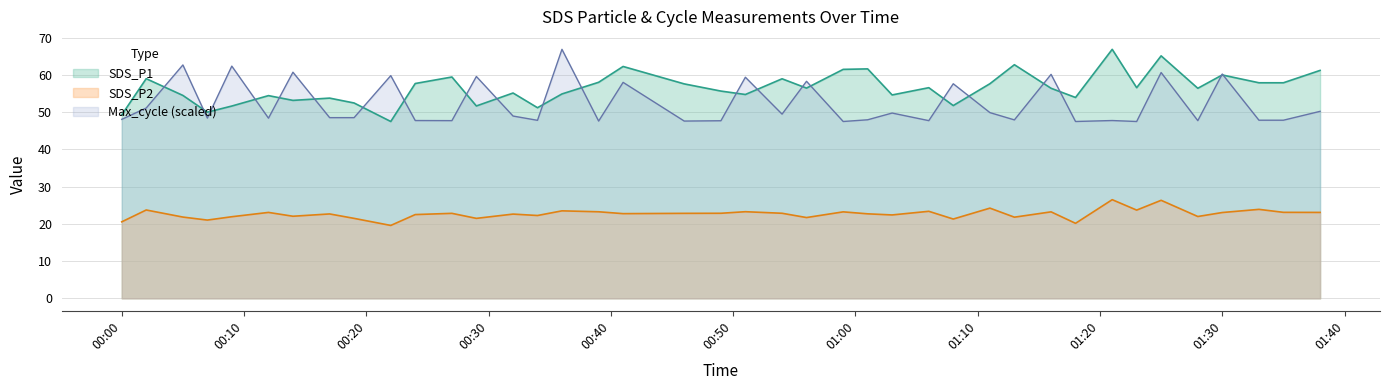

How many lines are shown in the chart?

3